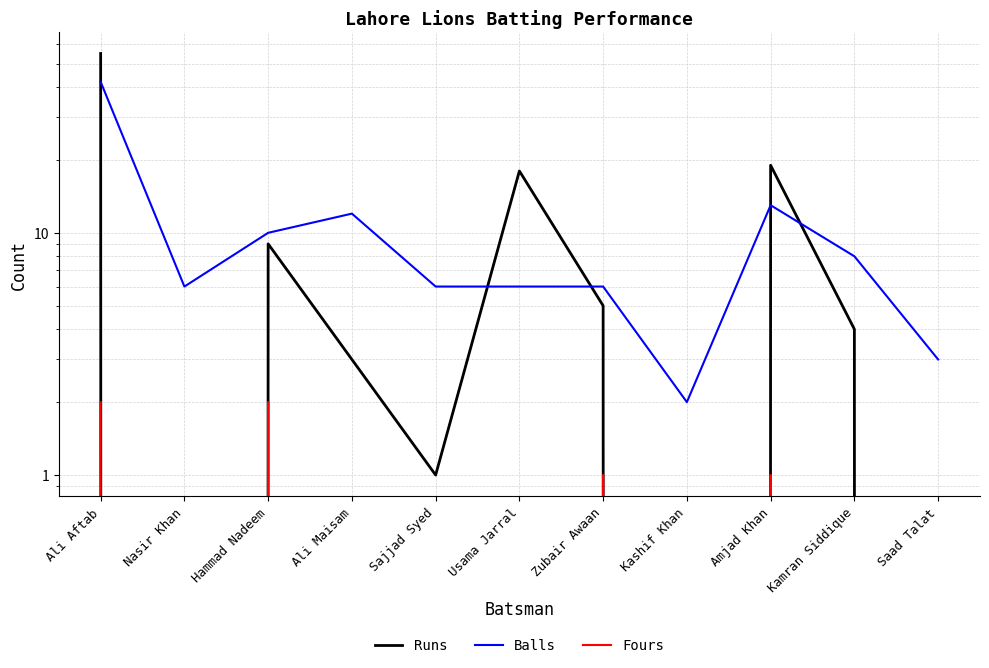

What value does the Balls series have at Usama Jarral, to the nearest 10?

10